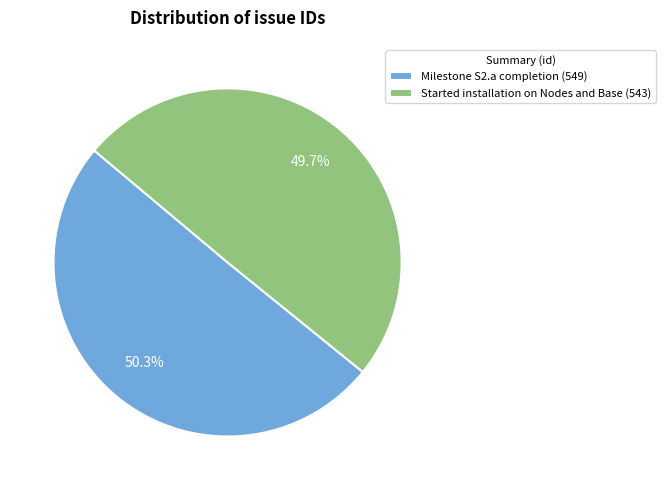

Combined, do Started installation on Nodes and Base and Milestone S2.a completion account for over 50%?

Yes